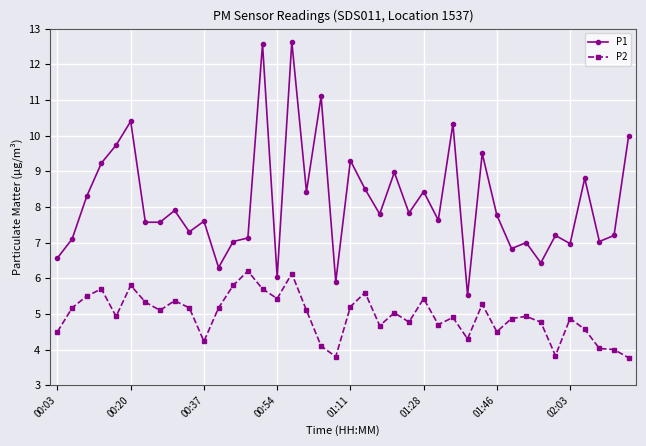

Rank the series by their maximum value, from highest to lowest.

P1, P2